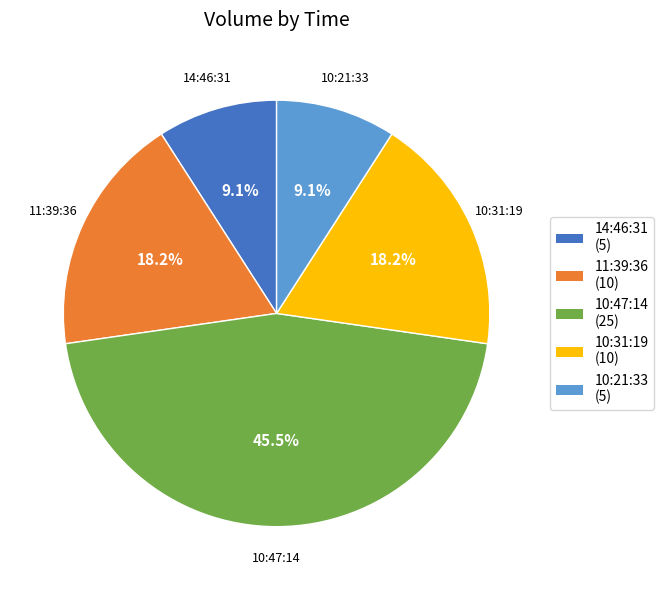

Which has a higher value, 10:21:33 or 10:31:19?

10:31:19